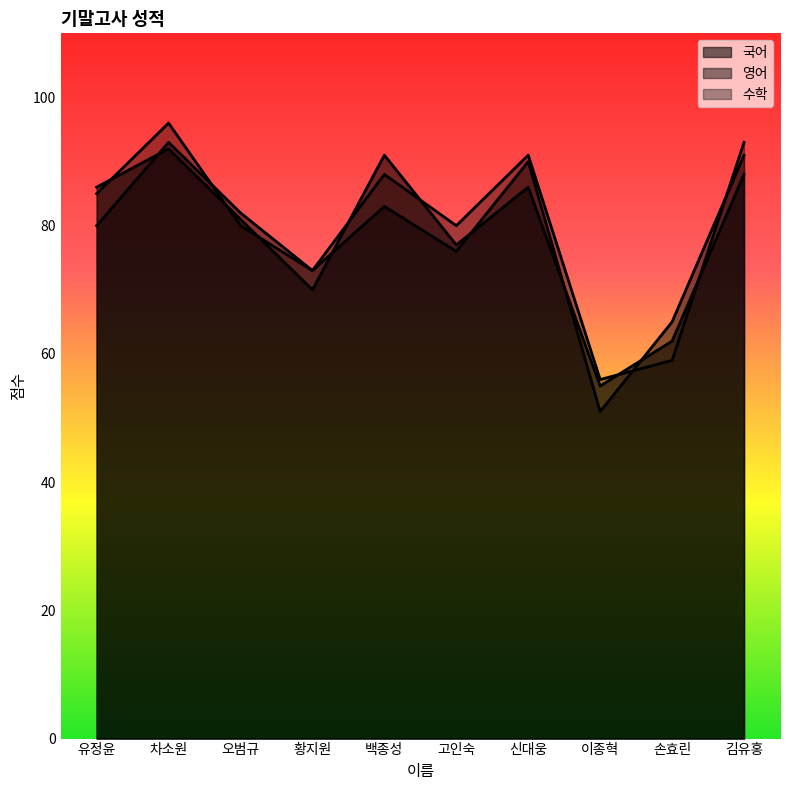

Read the 국어 value at 백종성.

91